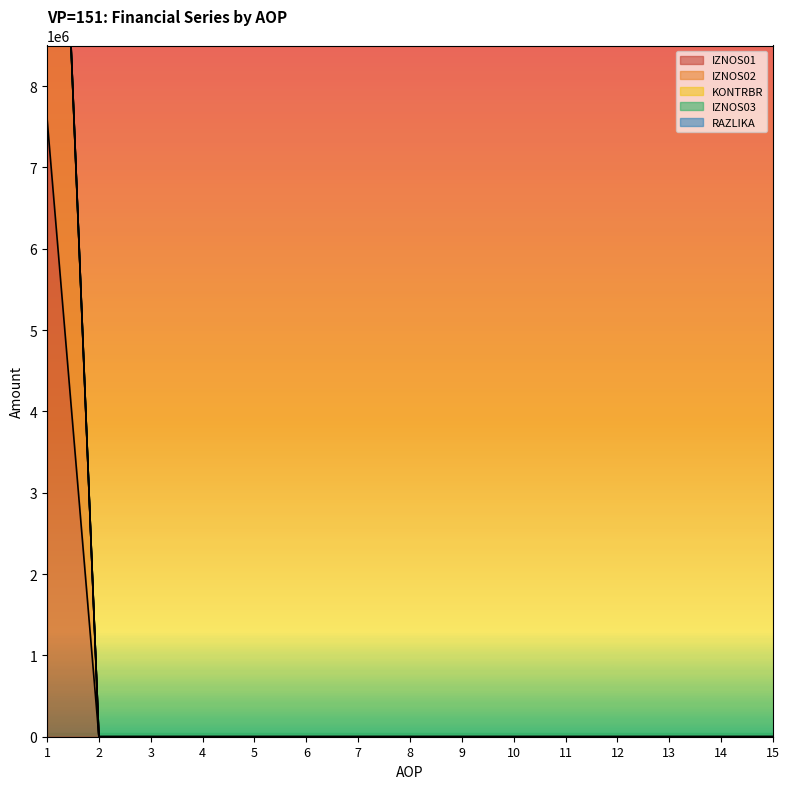

True or false: IZNOS01 and KONTRBR intersect in this chart.

False